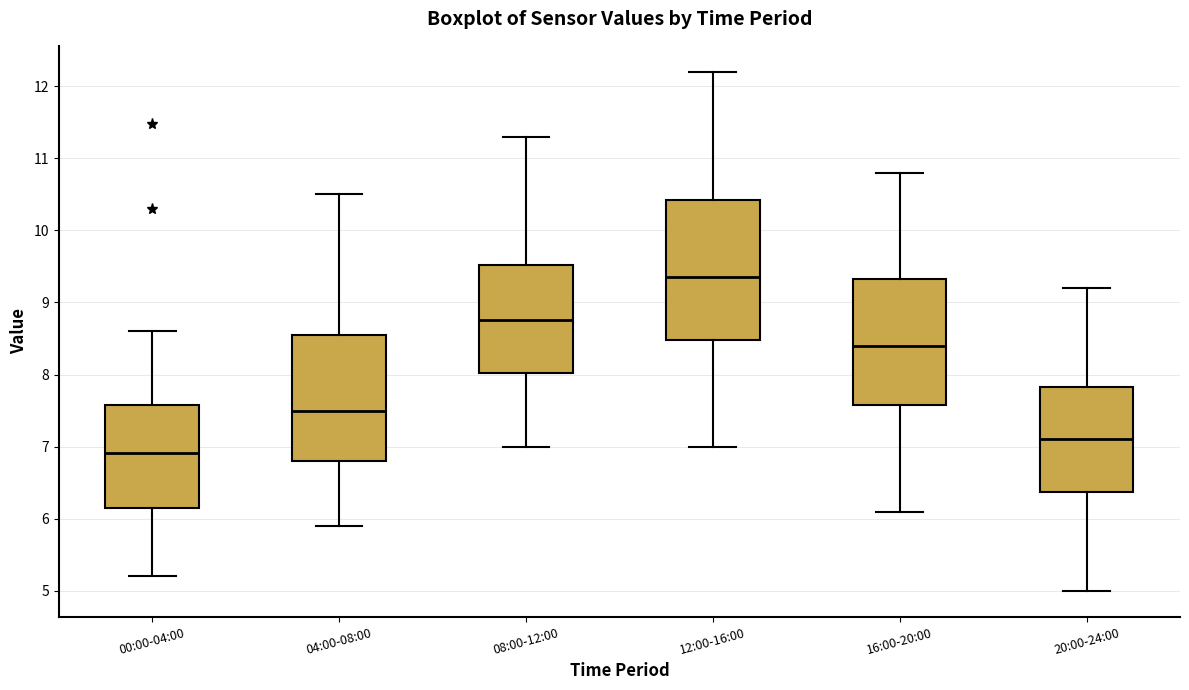

Which box's median line is the lowest?

00:00-04:00